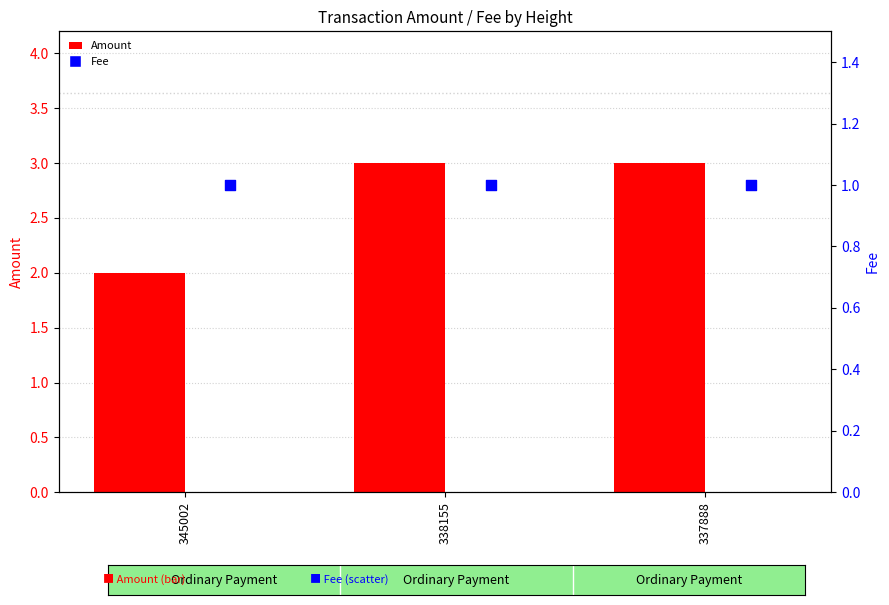

Is the value of Fee at 337888 greater than the value of Amount at 338155?

No